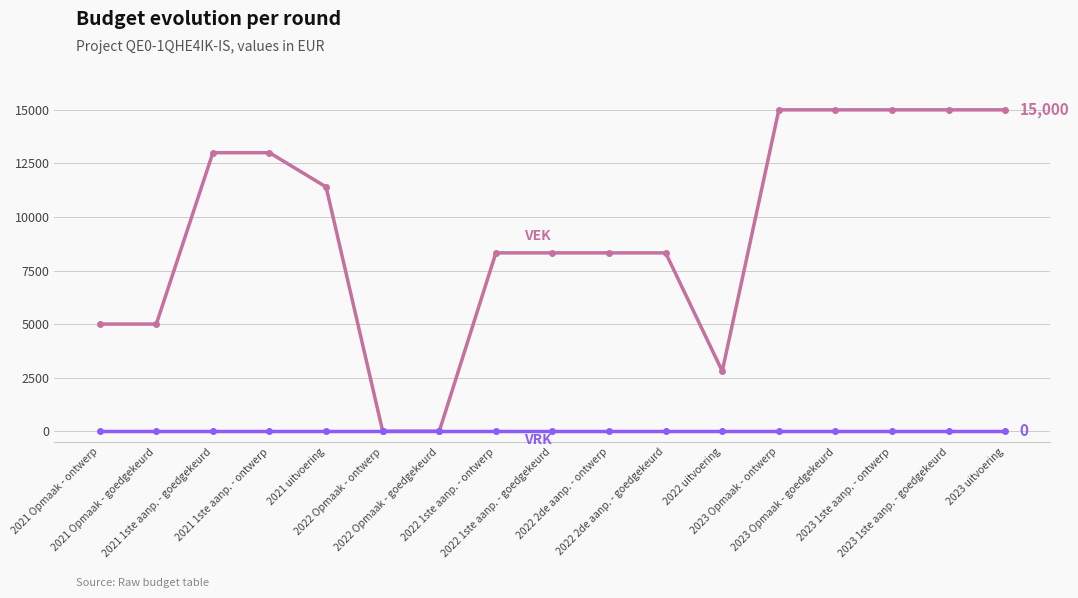

What is the maximum value shown in the chart?

15000